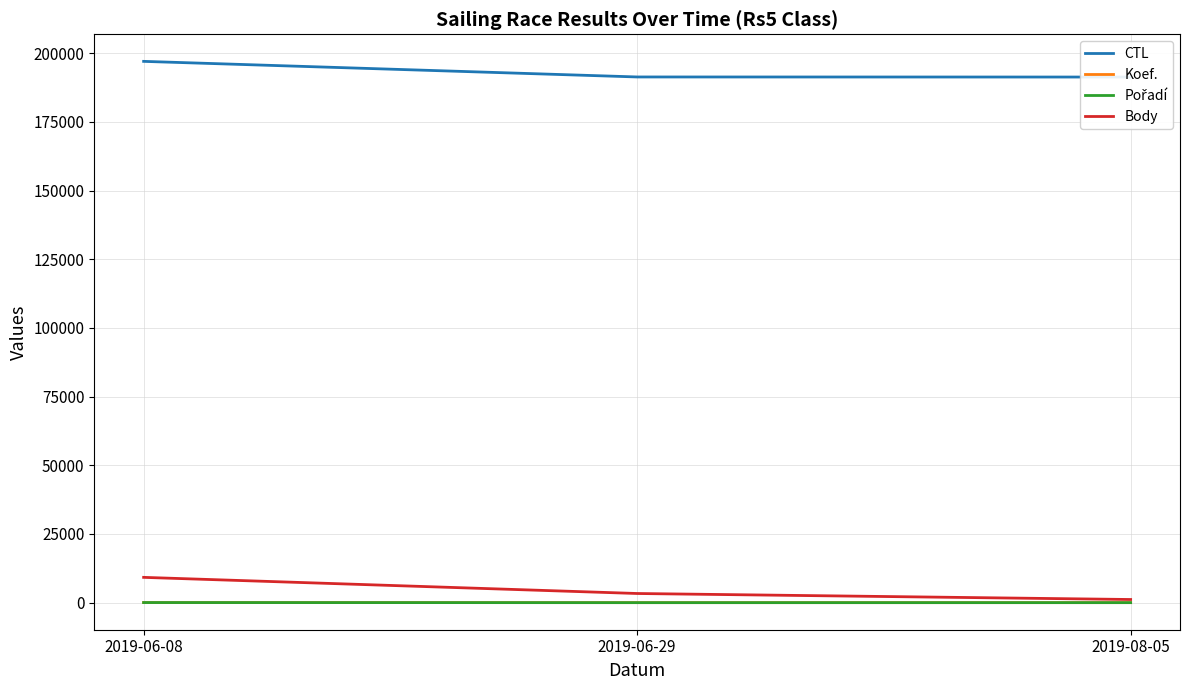

What is the label of the 3rd point from the left?

2019-08-05